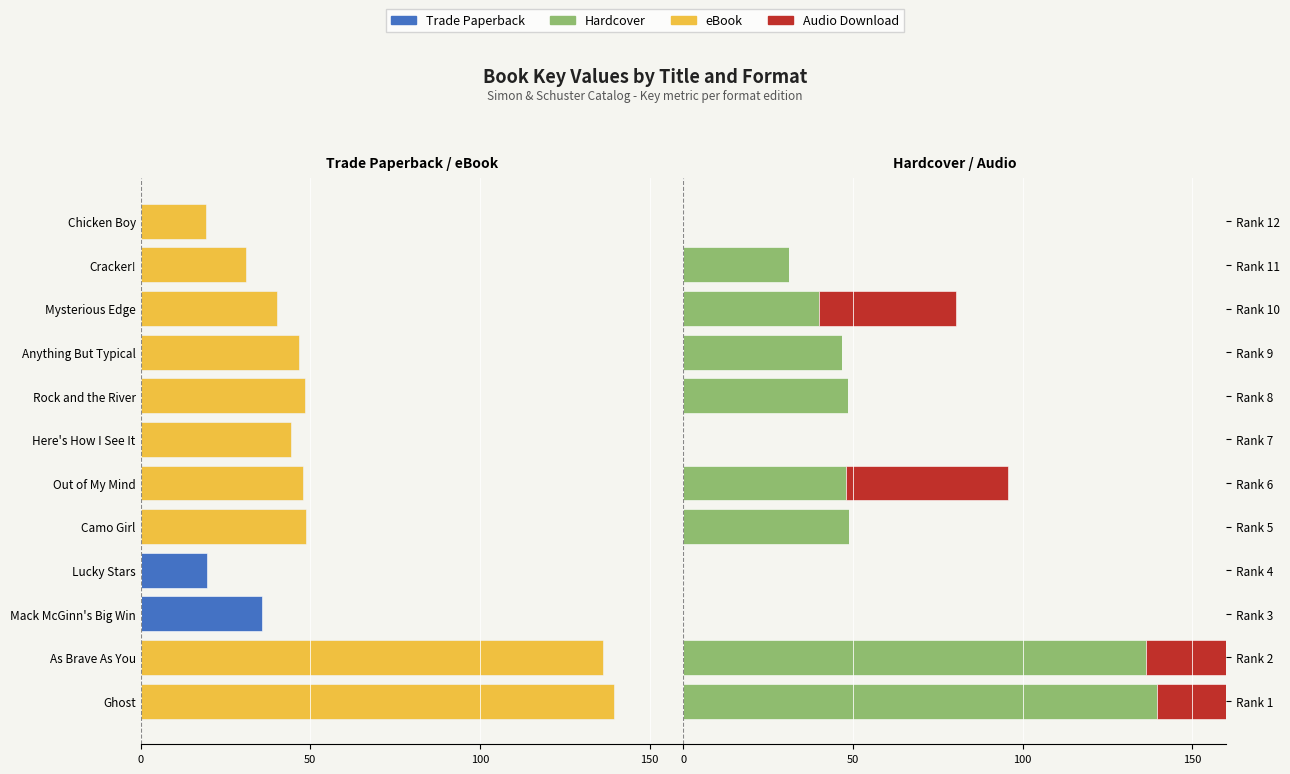

Is it true that Hardcover equals 17.0 at Rank 8?

False